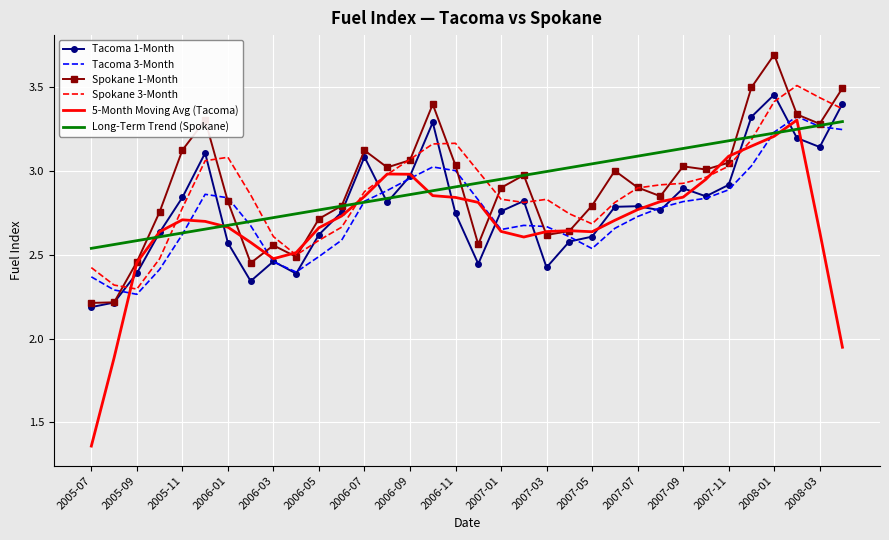

Which series has the widest spread of values?

5-Month Moving Avg (Tacoma)